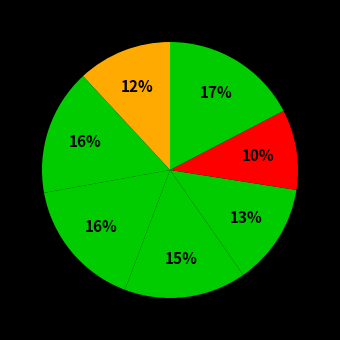

How many segments does this pie chart have?

7